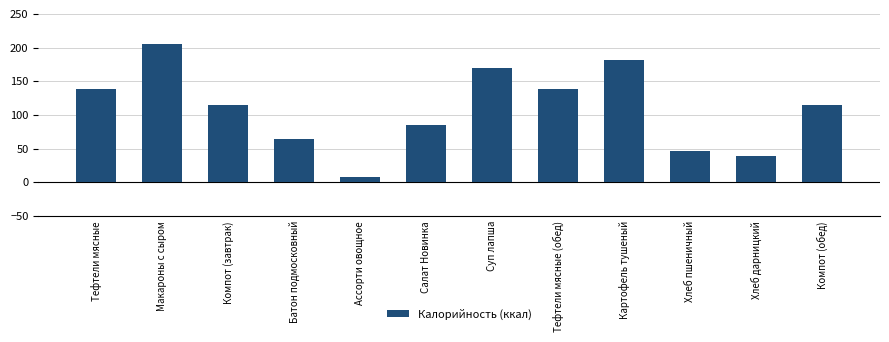

Are the bars grouped side by side (vs. stacked)?

No